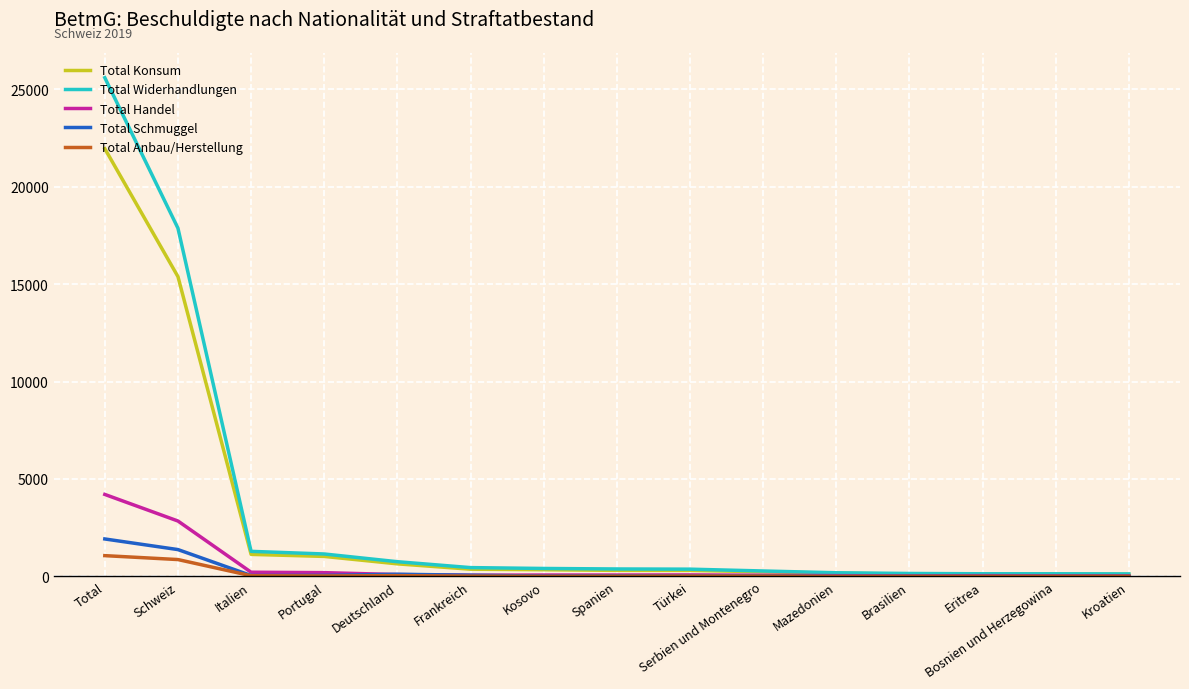

Which series has the largest range (max minus min)?

Total Widerhandlungen